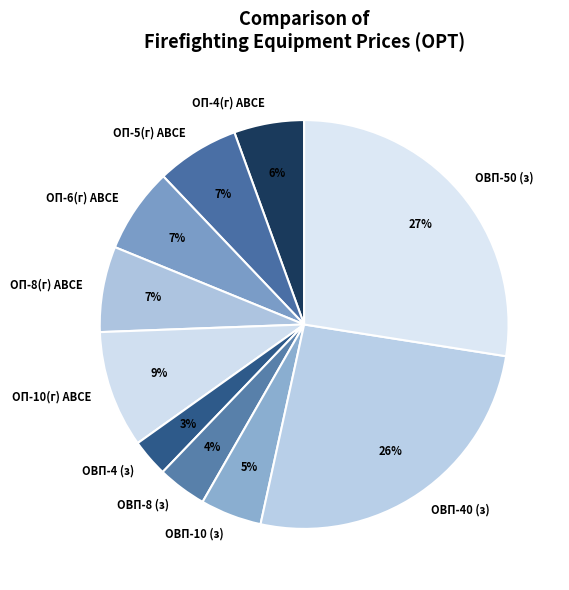

Do ОП-4(г) АВСЕ and ОВП-8 (з) together represent more than half of the pie?

No